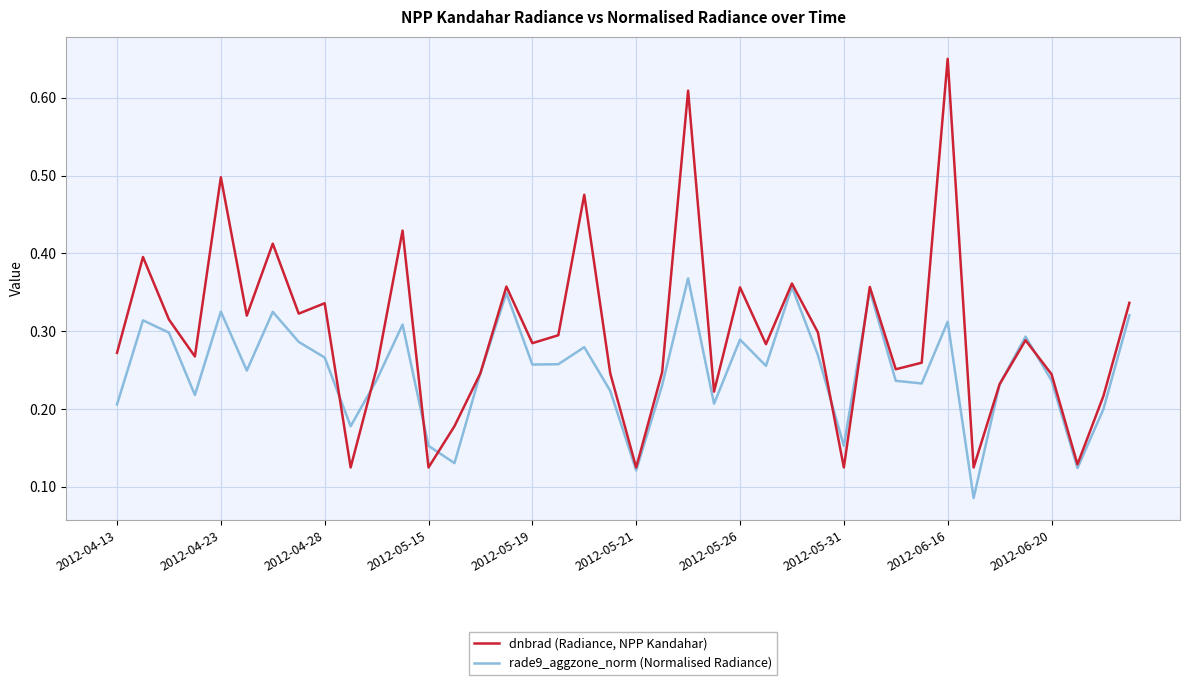

Rank the series by their average value, from lowest to highest.

rade9_aggzone_norm (Normalised Radiance), dnbrad (Radiance, NPP Kandahar)